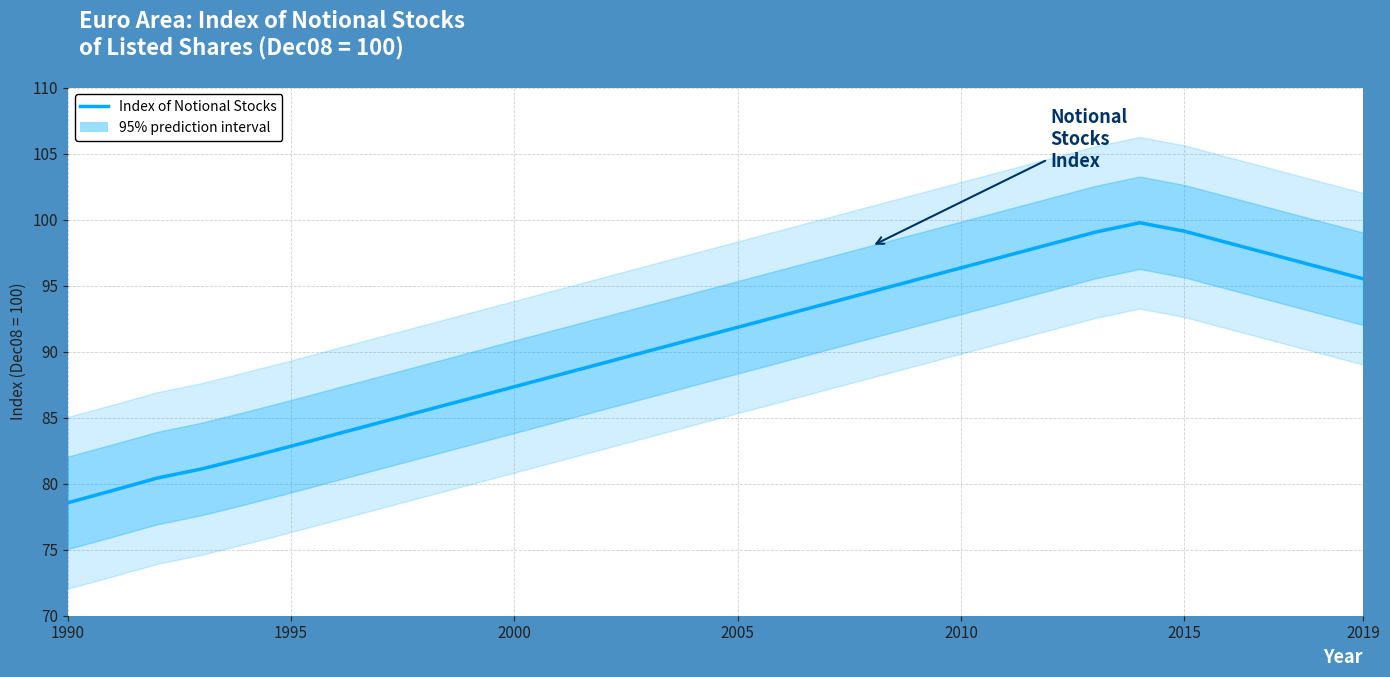

Reading left to right, transcribe all the data shown in this chart.

78.6	79.5	80.4	81.1	82.0	82.8	83.7	84.6	85.5	86.4	87.3	88.2	89.1	90.0	90.9	91.8	92.7	93.6	94.5	95.4	96.3	97.2	98.1	99.0	99.8	99.1	98.2	97.3	96.4	95.5